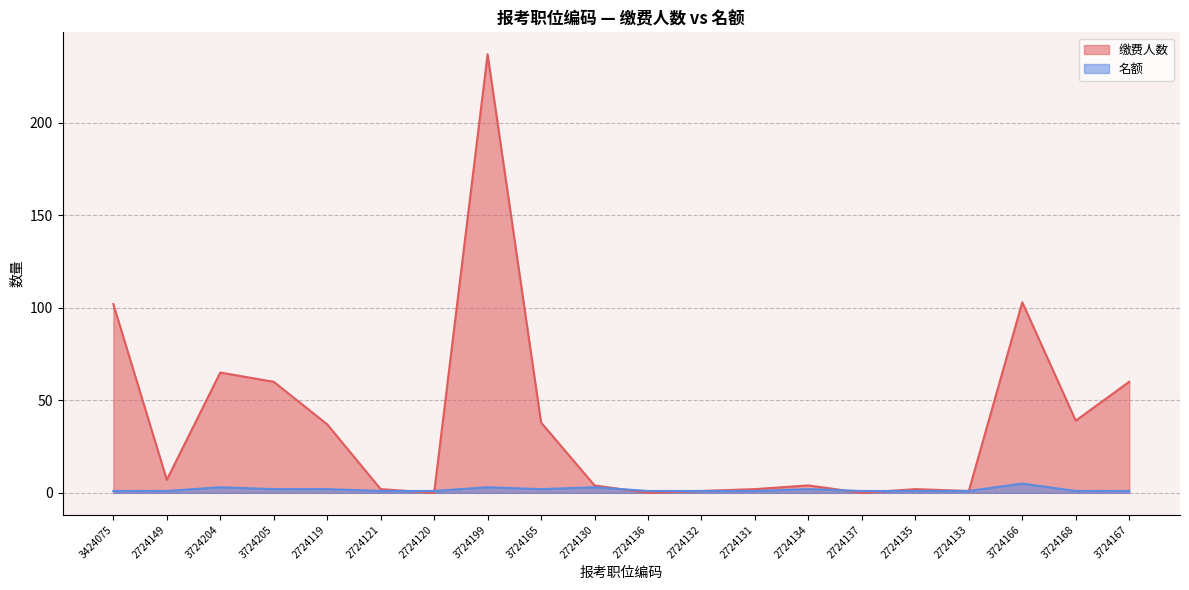

Which series changed the most between 2724134 and 2724135?

缴费人数